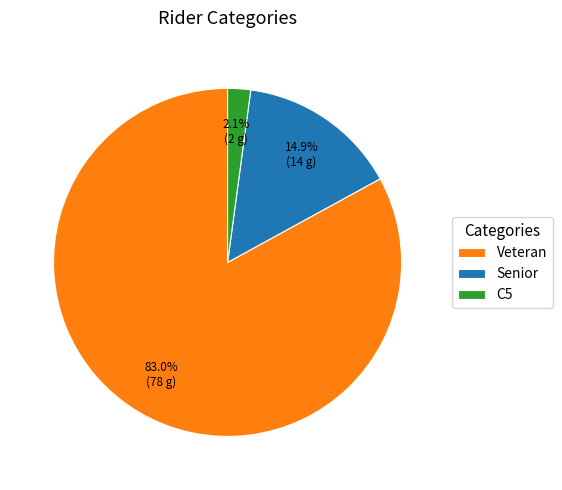

Which category has the biggest portion of the pie?

Veteran